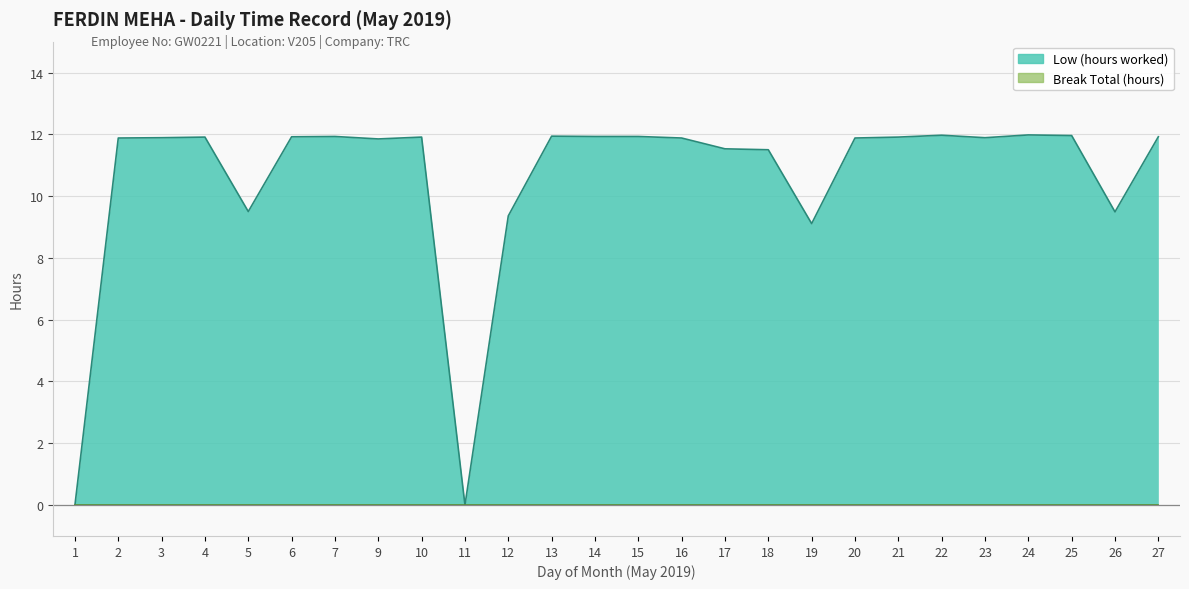

At which label is the value closest to 5?

19